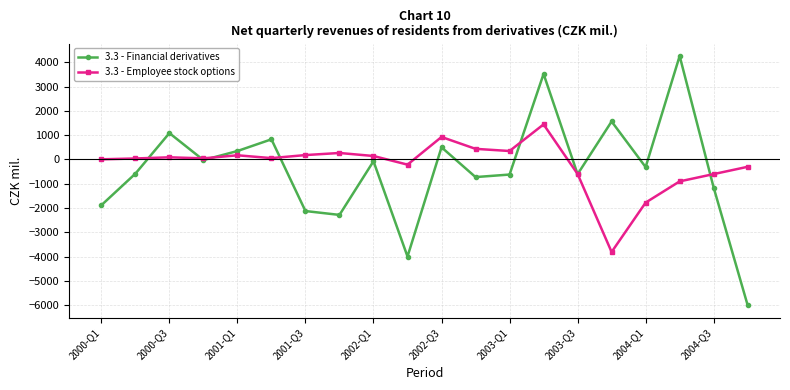

What is the value of the 3.3 - Financial derivatives point at the 1st from the left?

-1881